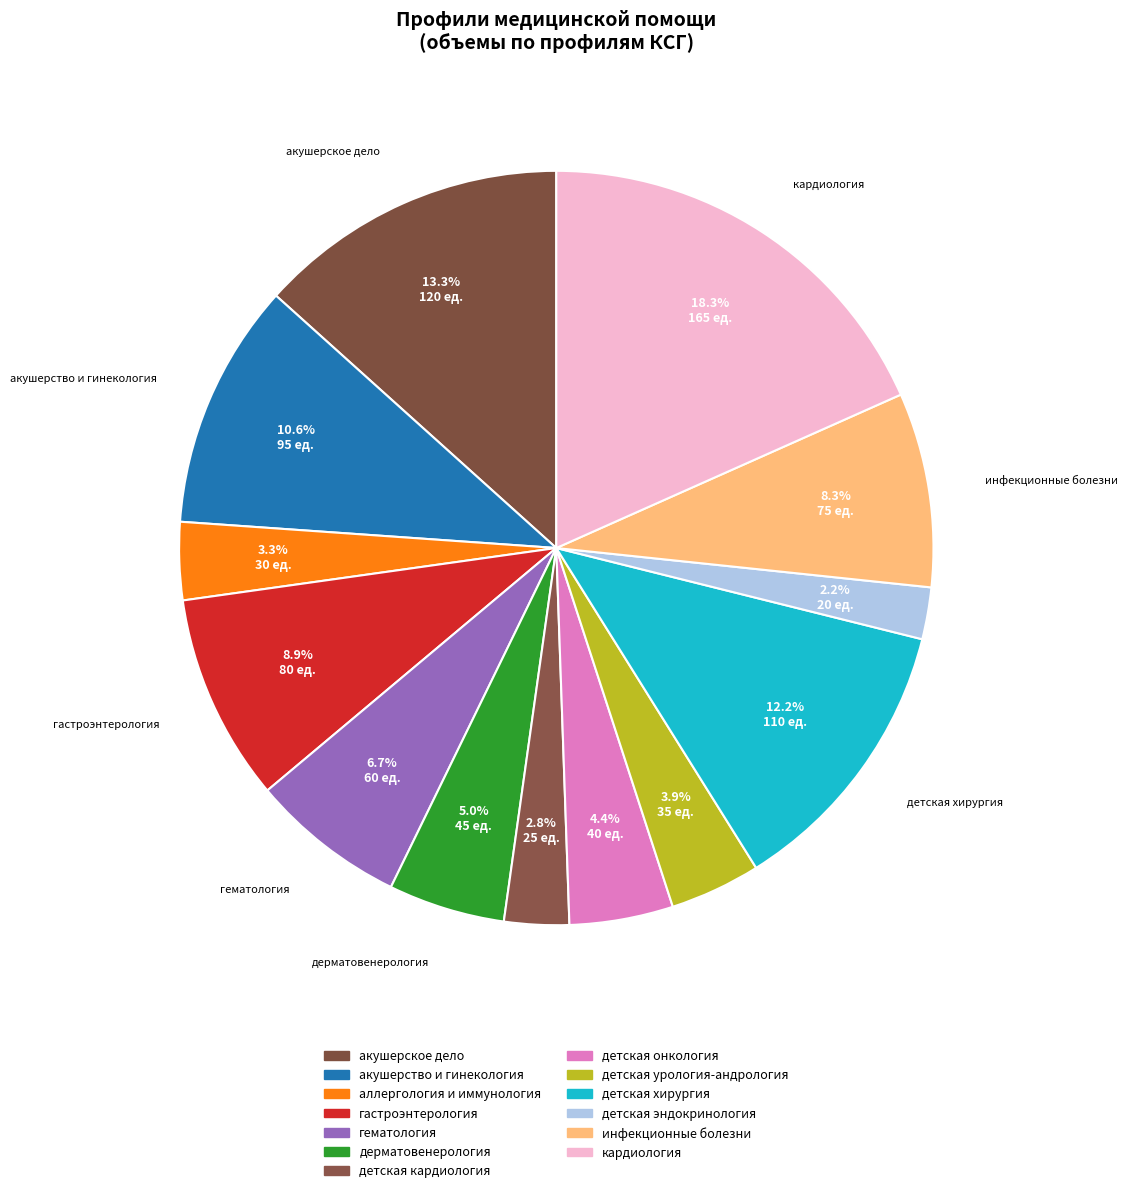

Between детская эндокринология and гастроэнтерология, which is larger?

гастроэнтерология